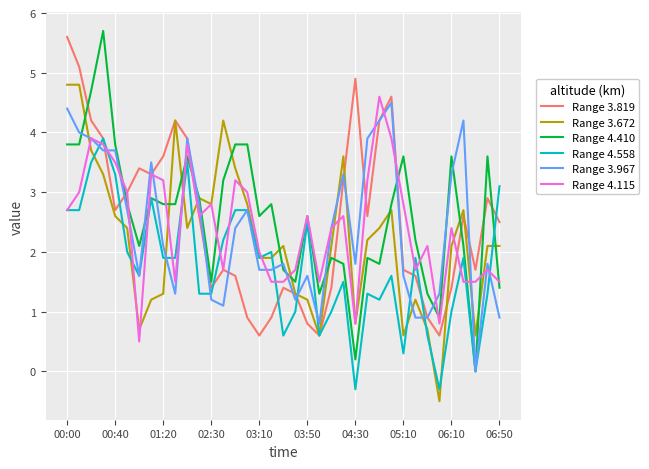

What is the maximum value for Range 4.115?

4.6